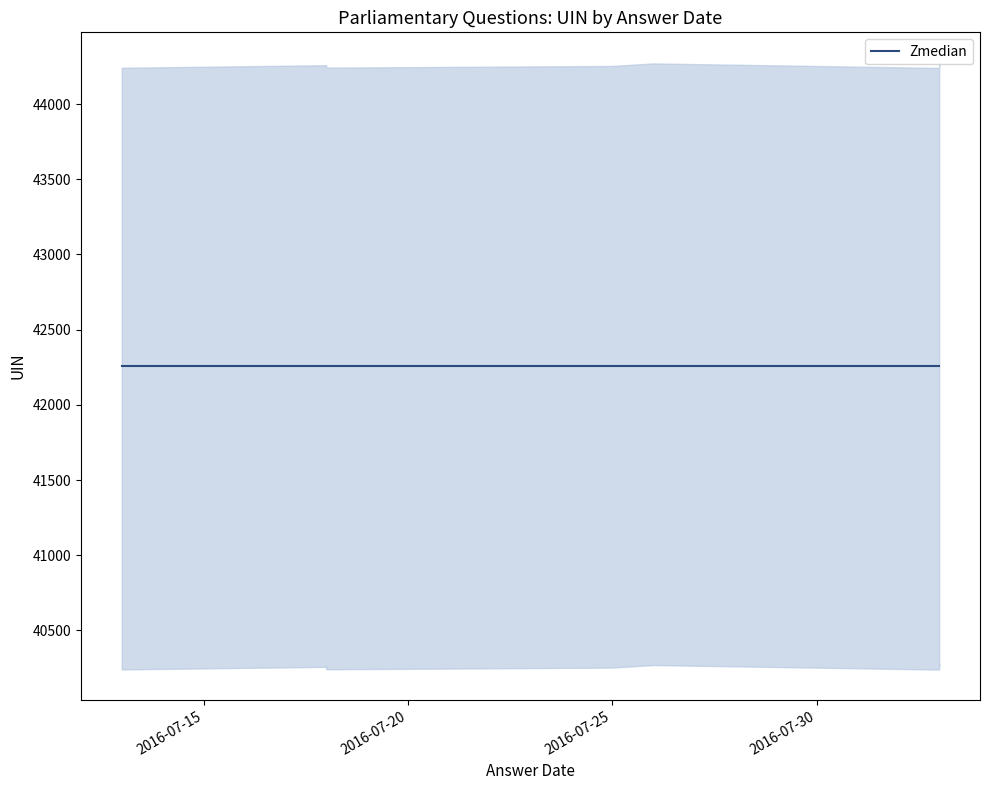

What is the smallest value displayed?

42240